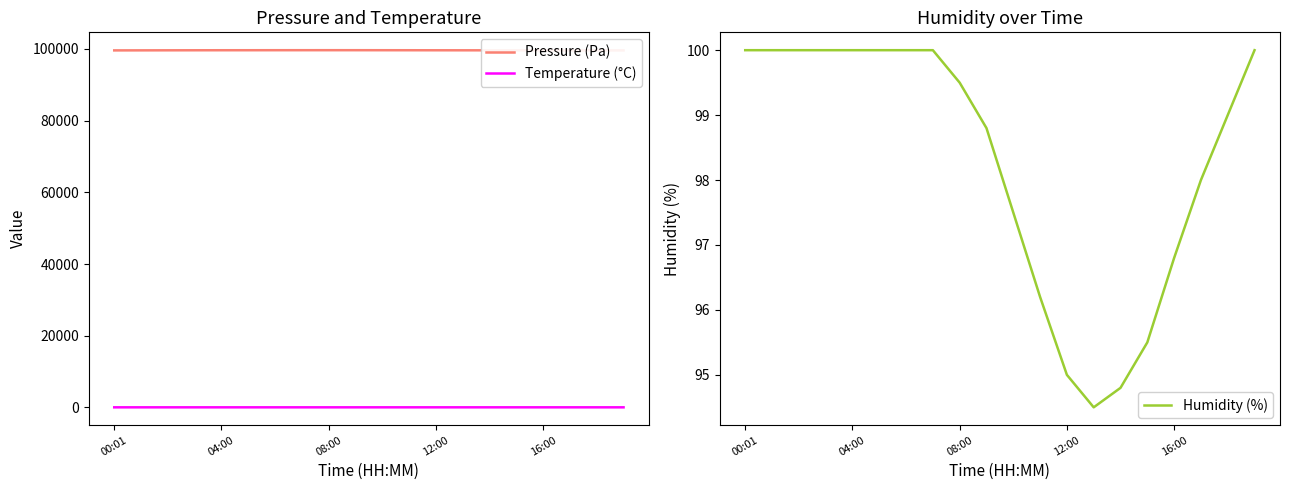

True or false: Humidity (%) has a value of 100.0 at 04:00.

True